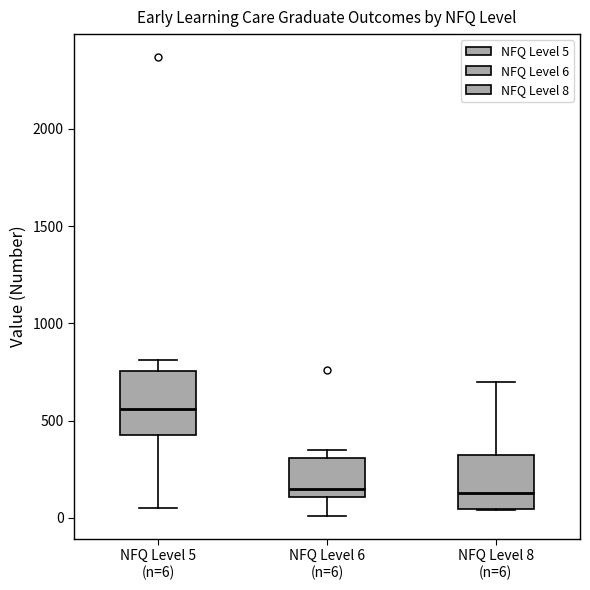

Which box has the highest median line?

NFQ Level 5 (n=6)